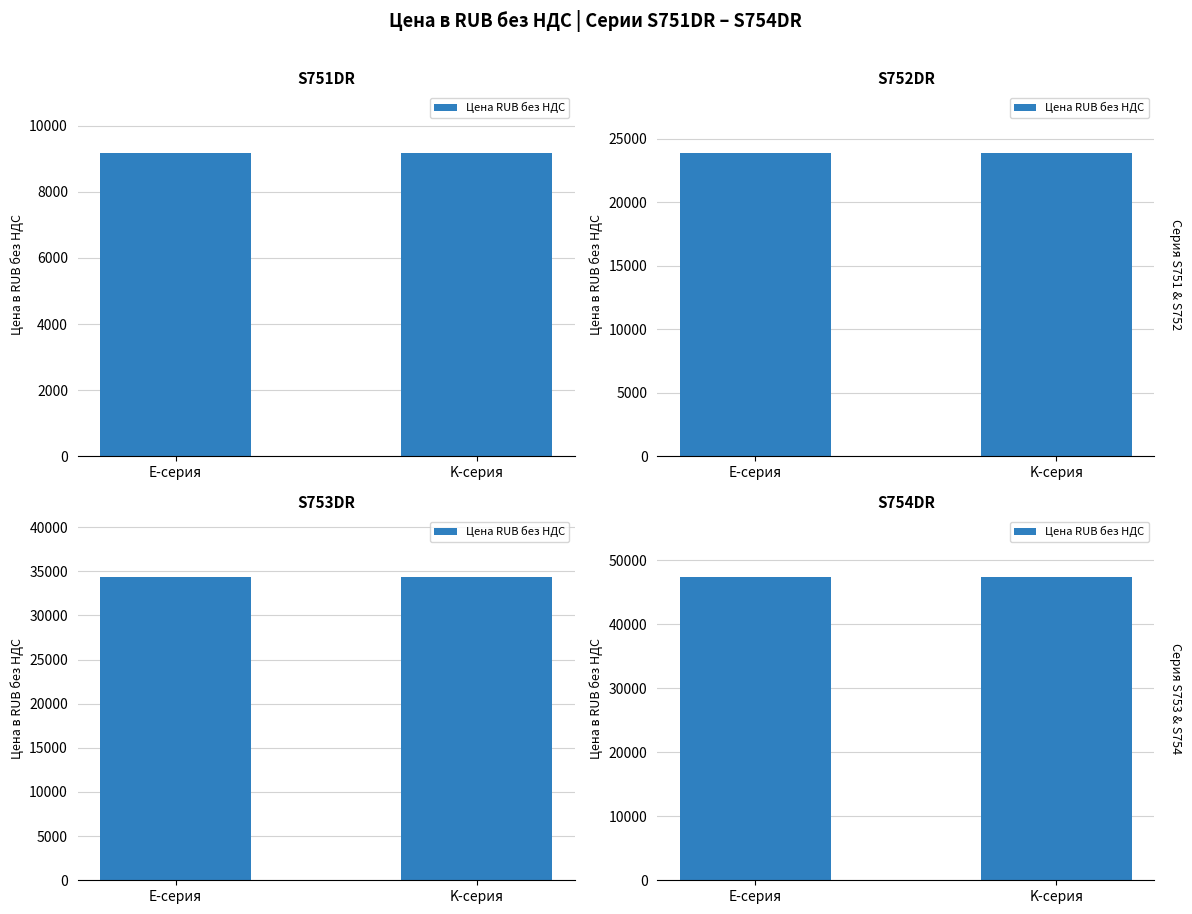

Read the K80 value at S752DR.

23871.0